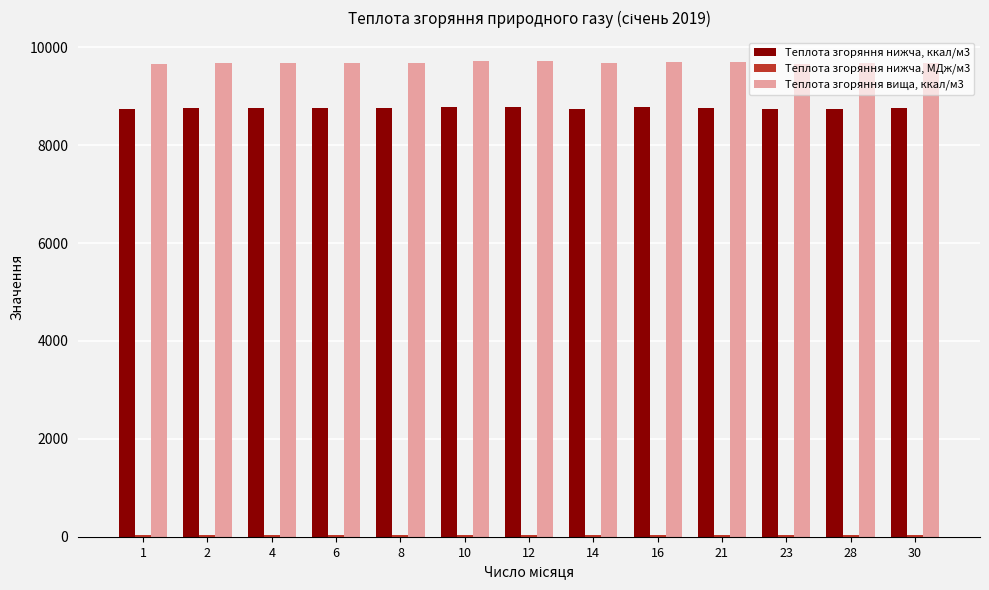

At how many categories does at least one series exceed 2378?

13